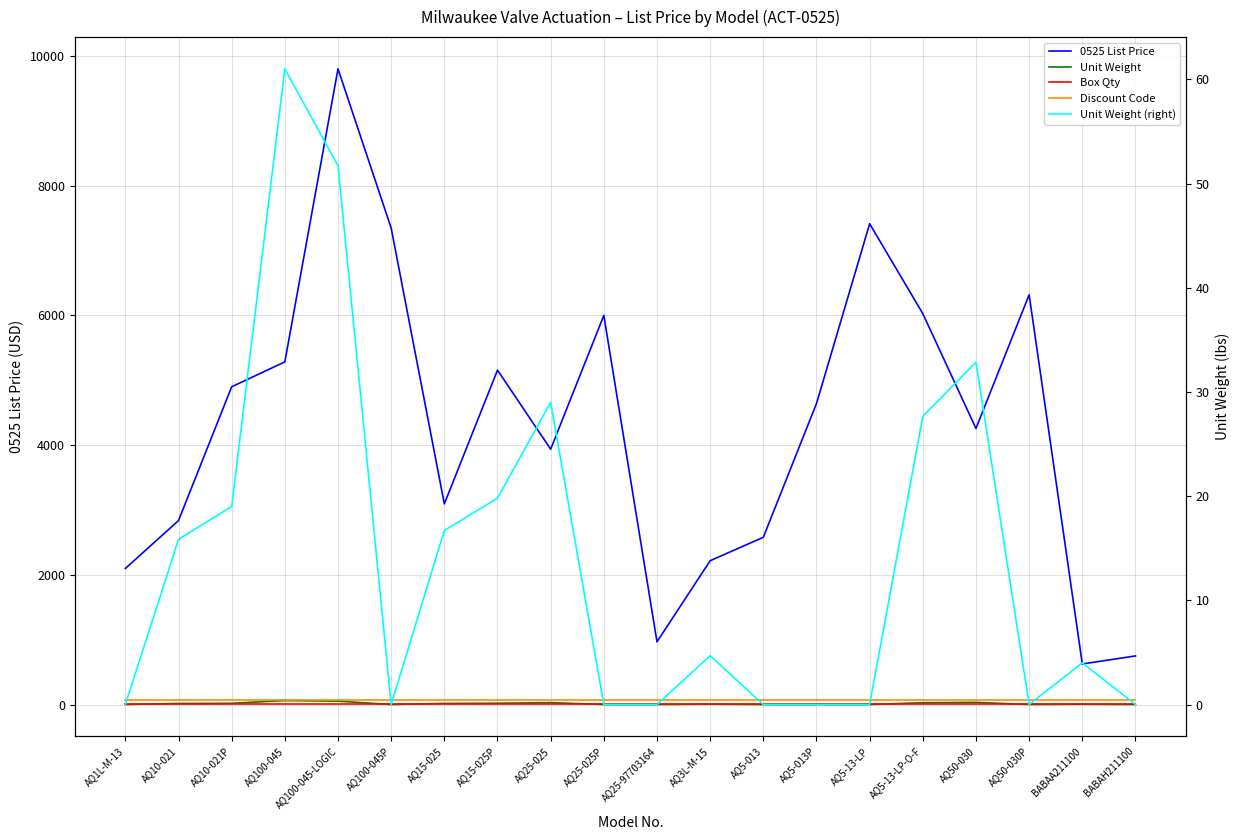

The Discount Code series shows 126.0 at AQ15-025. True or false?

False